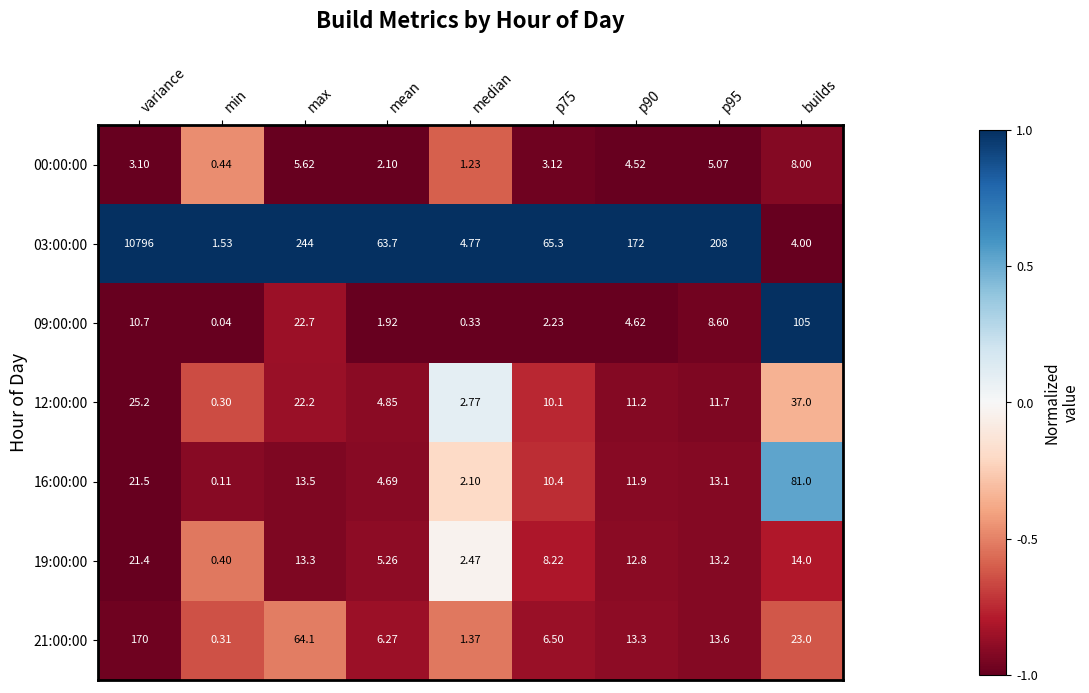

Where does the 00:00:00 series first go above 3?

variance